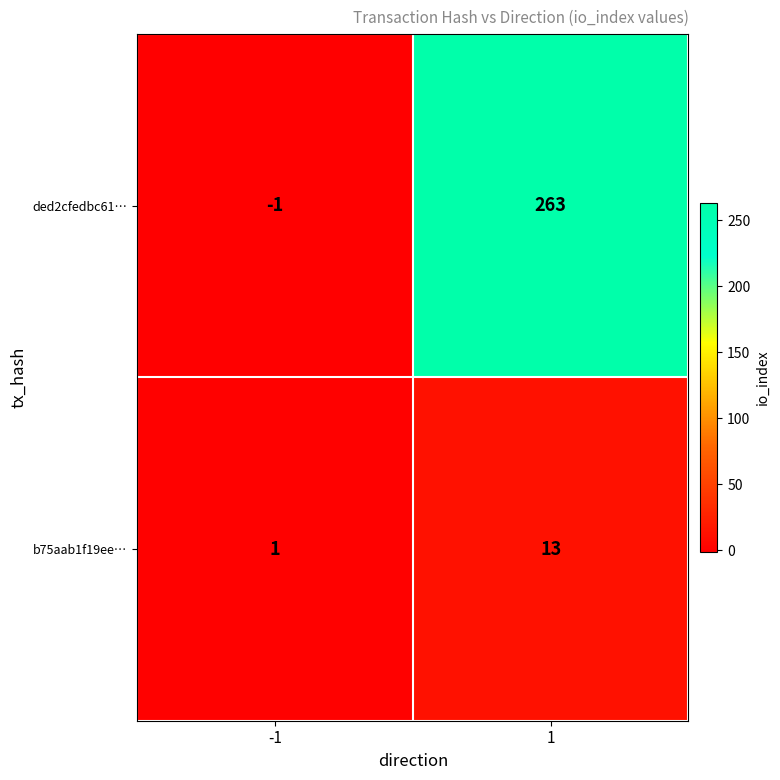

What is the sum of the b75aab1f19ee… values at 1 and -1?

14